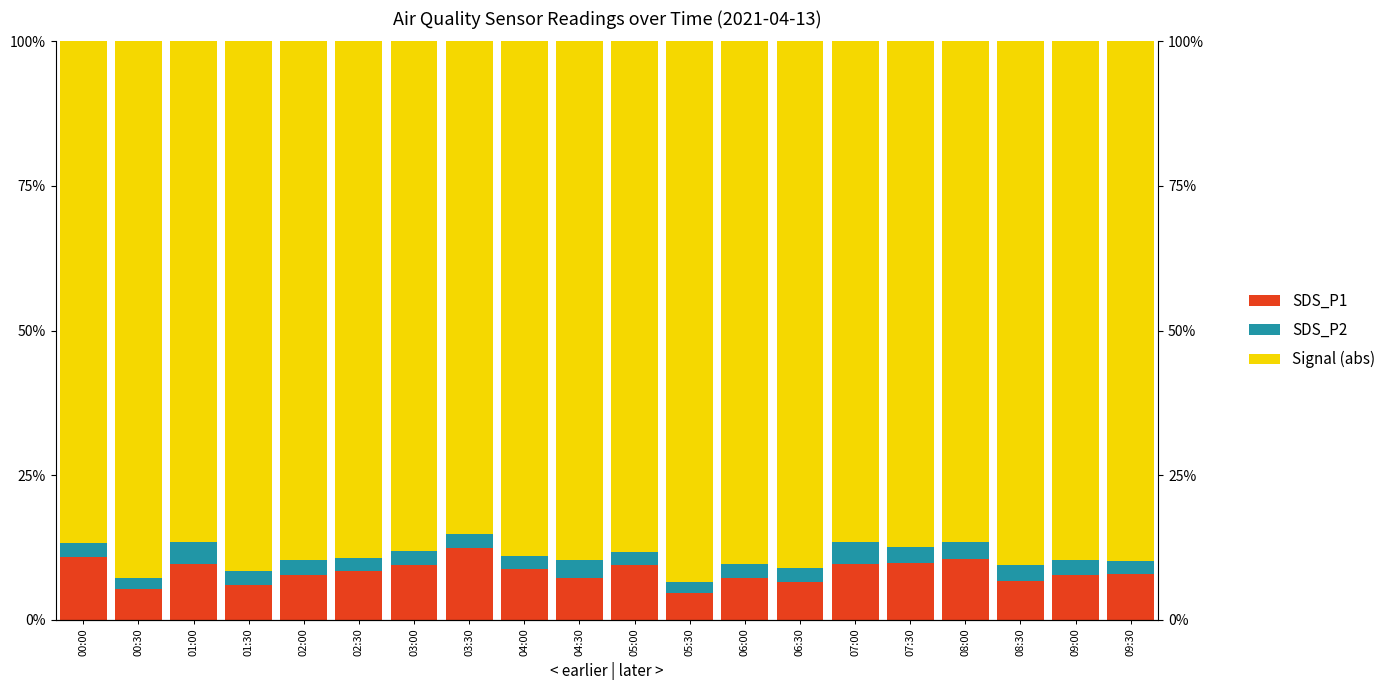

What is the difference between the Signal (abs) values at 08:30 and 06:00?

0.3